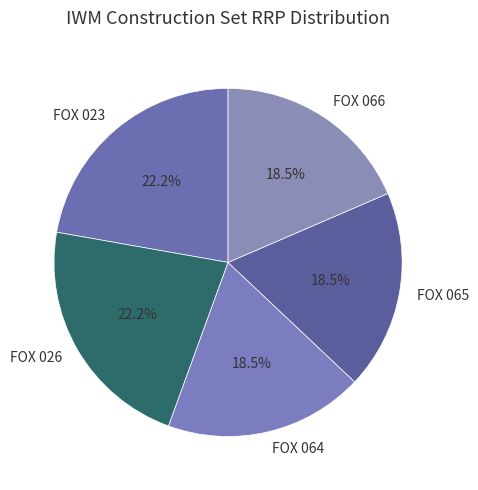

What is the ratio of the value at FOX 066 to the value at FOX 026?

0.8